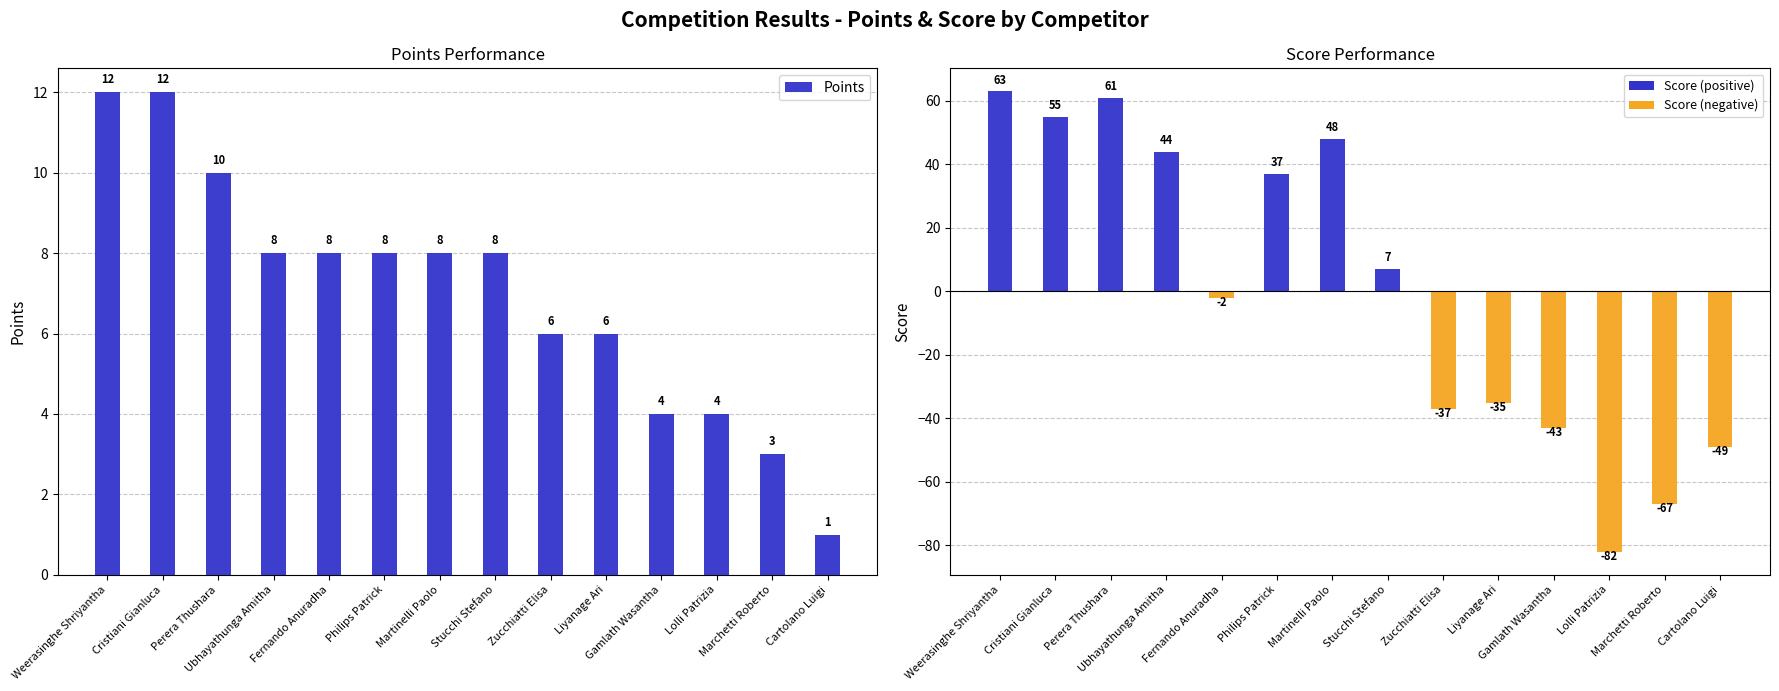

How many negative values does the Score series have?

7